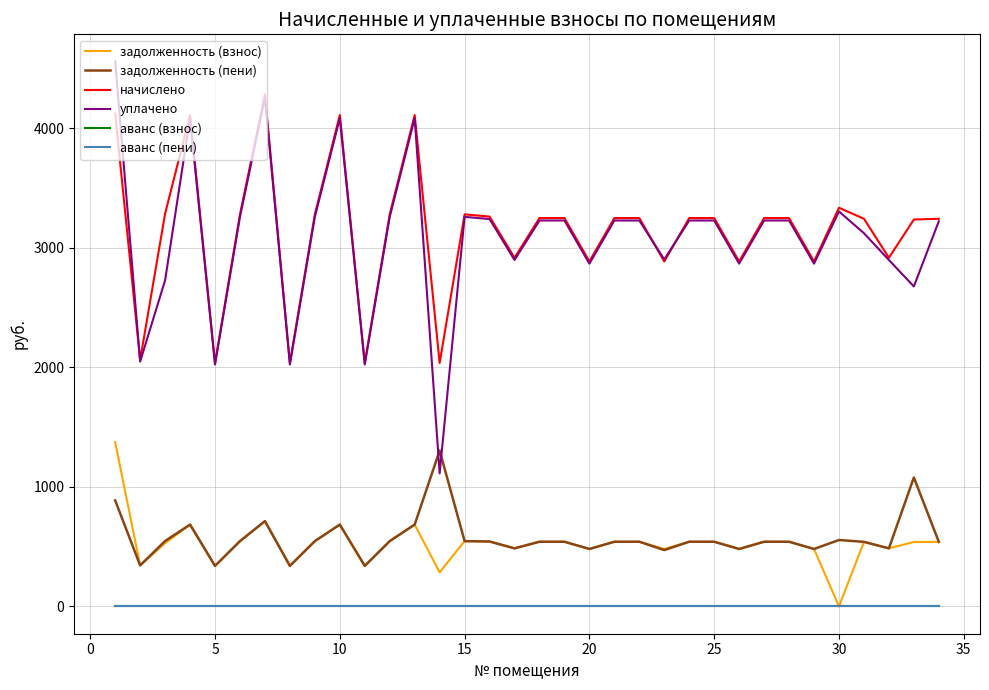

Does the chart have visible grid lines?

Yes